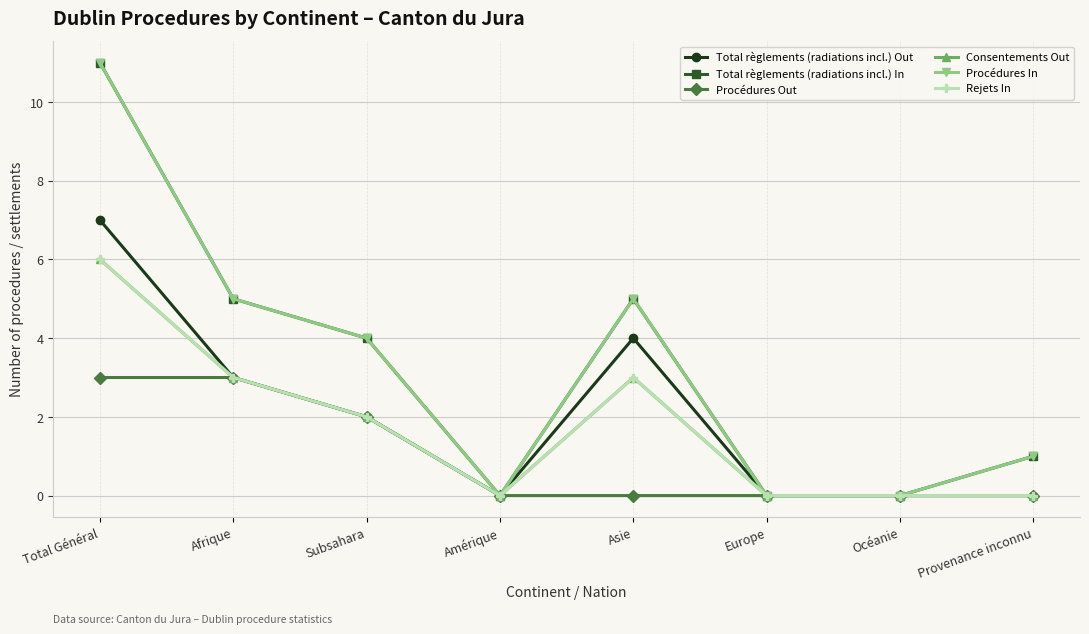

The value of Total règlements (radiations incl.) In at Subsahara is 4. True or false?

True